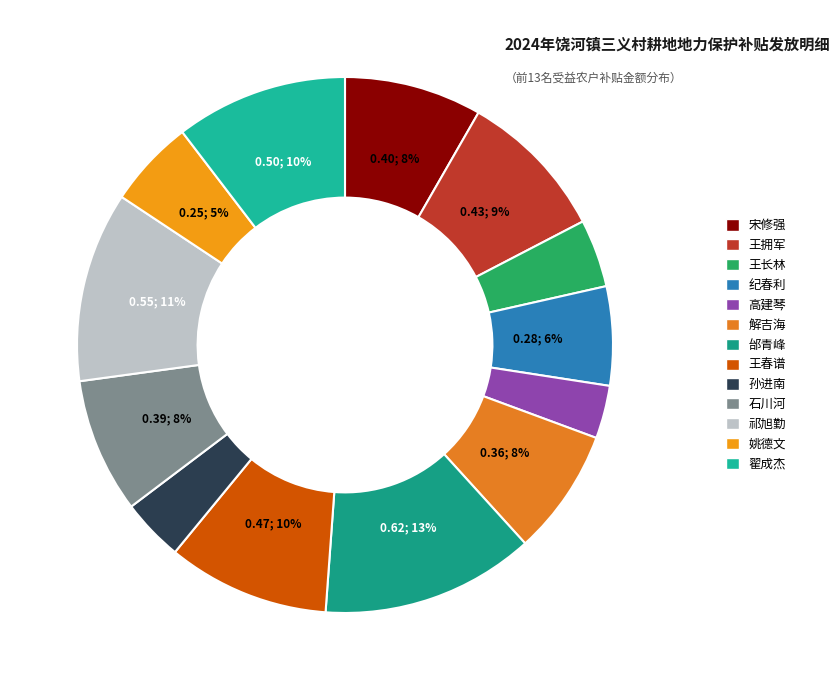

Which slice is the smallest?

高建琴